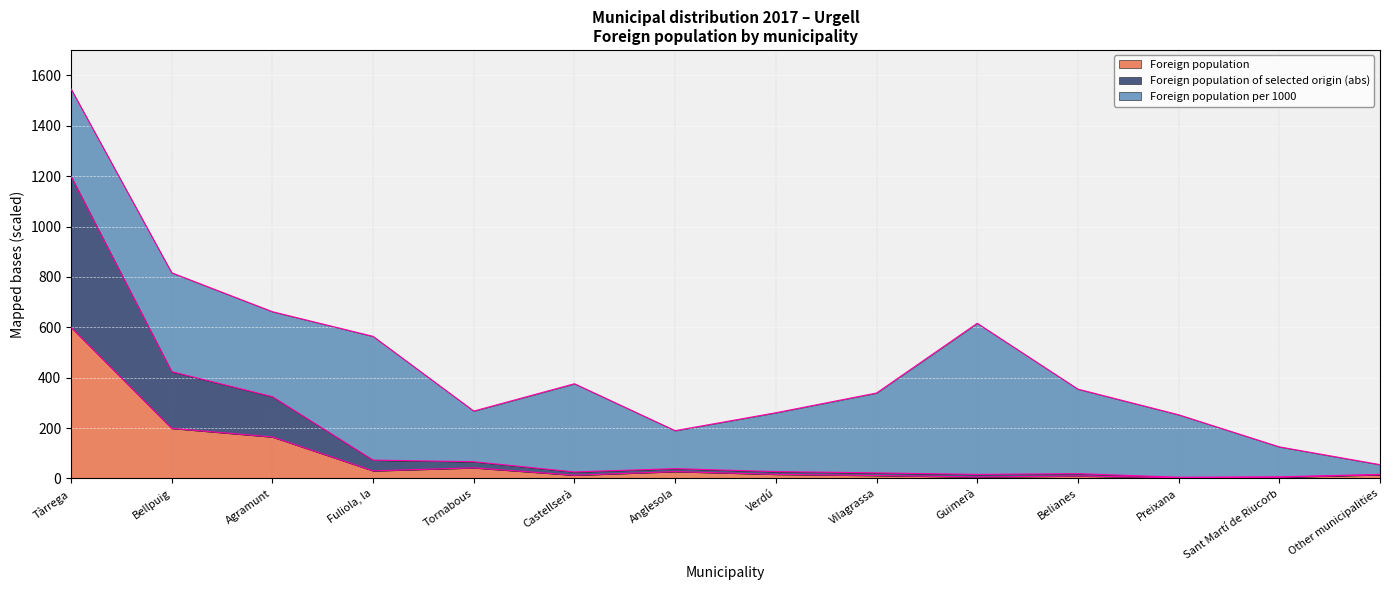

Is it true that Foreign population of selected origin (abs) equals 6.4 at Sant Martí de Riucorb?

True